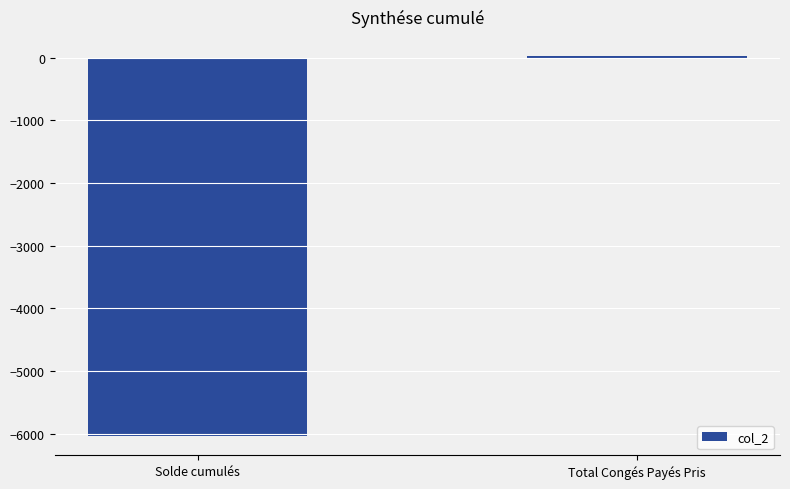

How many series are shown in this chart?

1